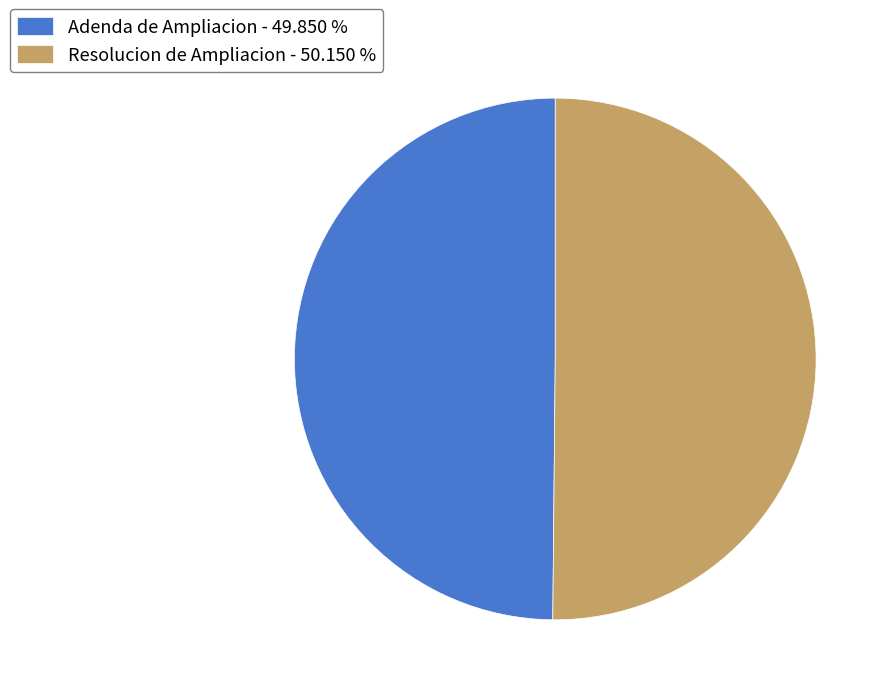

What is the ratio of the value at Adenda de Ampliacion - 49.850 % to the value at Resolucion de Ampliacion - 50.150 %?

1.0